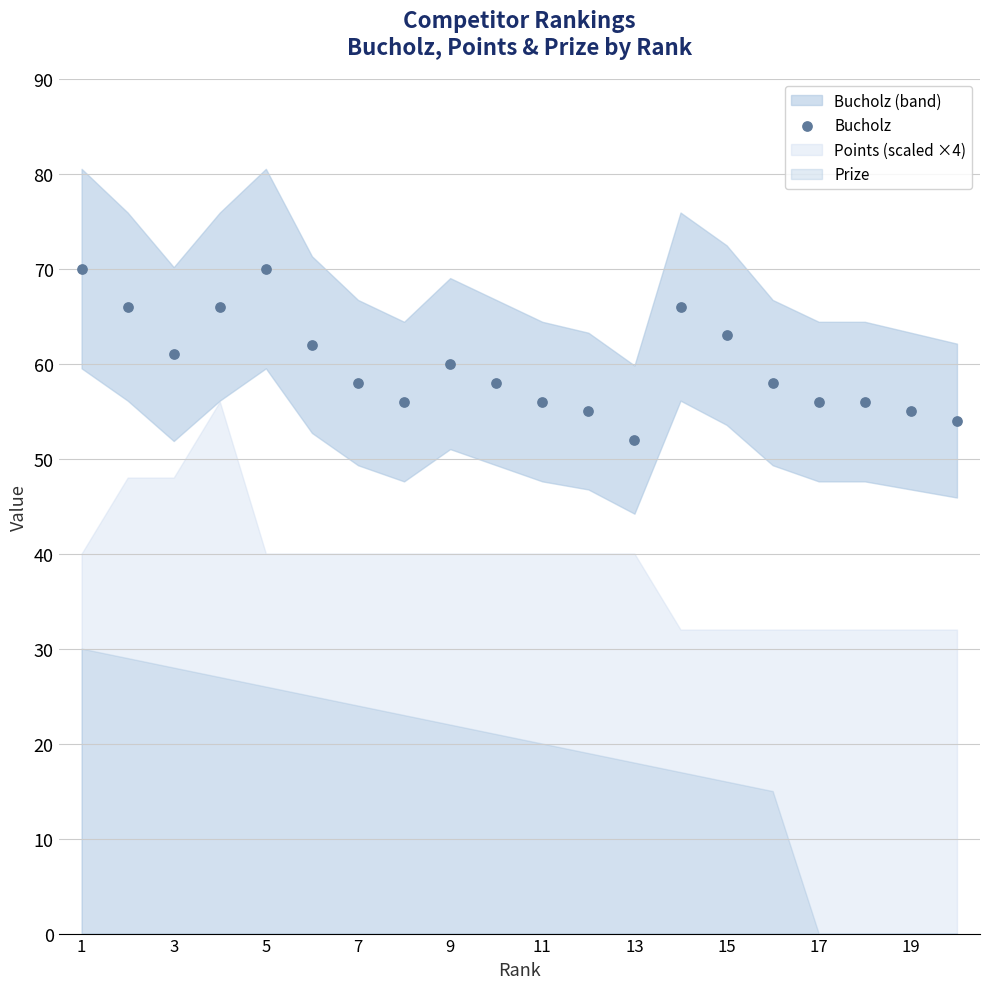

What is the range of Y values (max minus min)?

18